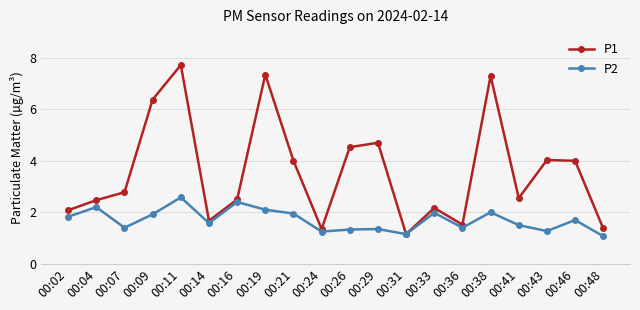

Rank the series by their average value, from lowest to highest.

P2, P1